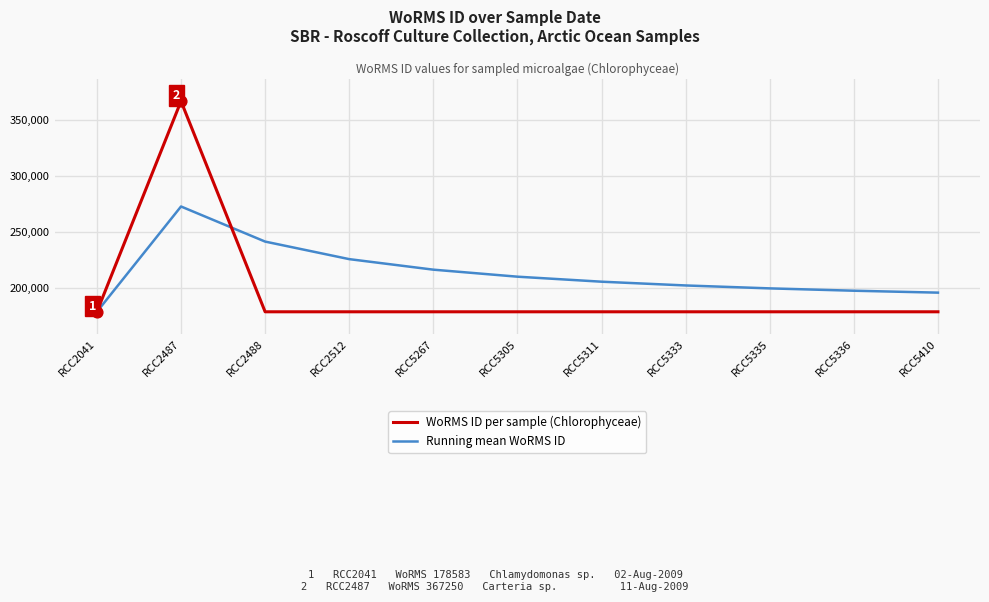

What are all the series names shown in the legend?

WoRMS ID per sample (Chlorophyceae), Running mean WoRMS ID